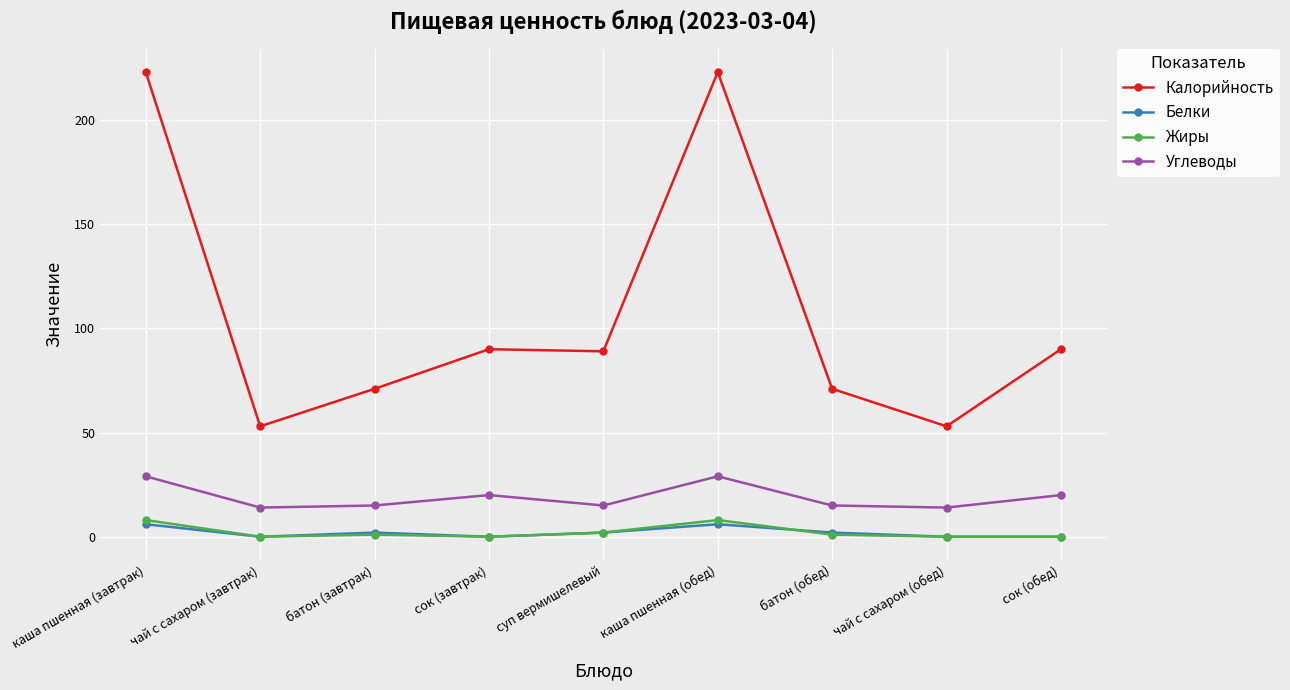

True or false: Углеводы has more than 0 interior local peaks.

True